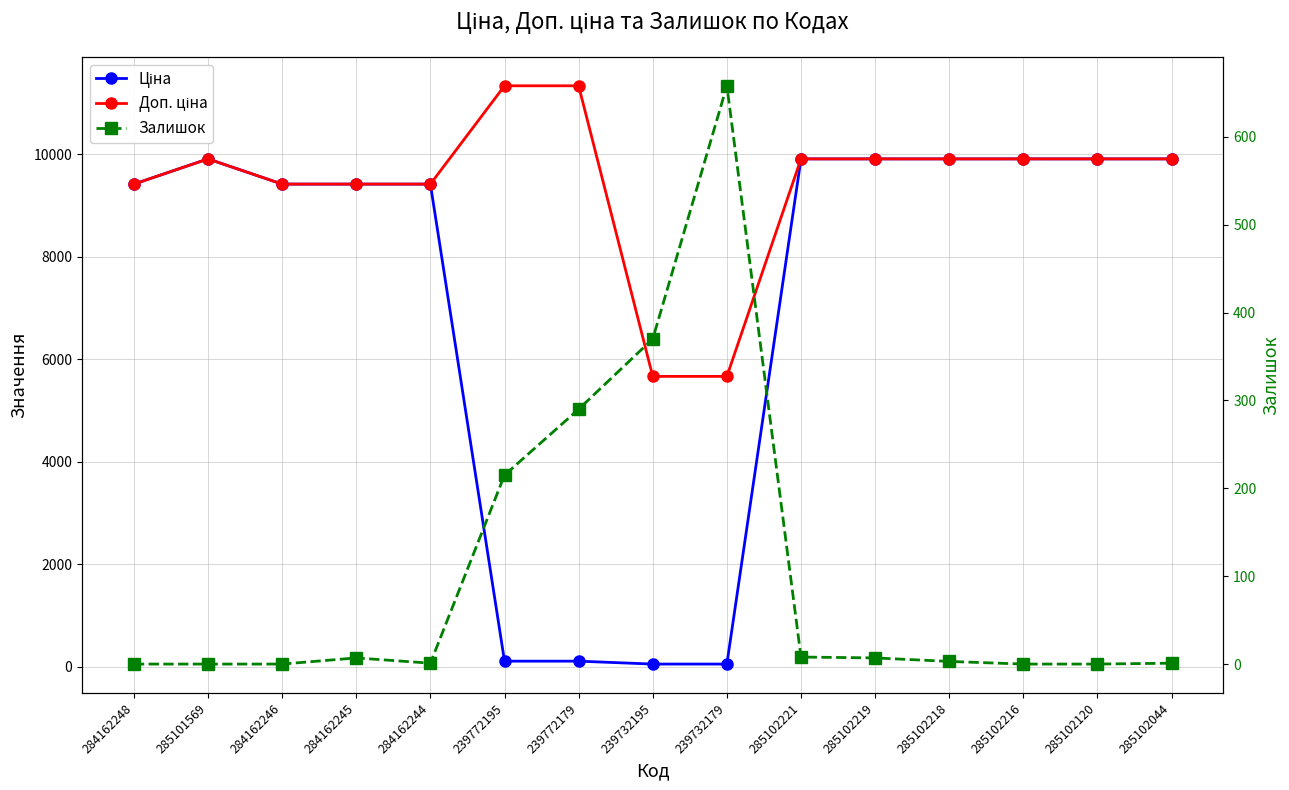

List the labels in order of Ціна value, largest first.

285101569, 285102221, 285102219, 285102218, 285102216, 285102120, 285102044, 284162248, 284162246, 284162245, 284162244, 239772195, 239772179, 239732195, 239732179